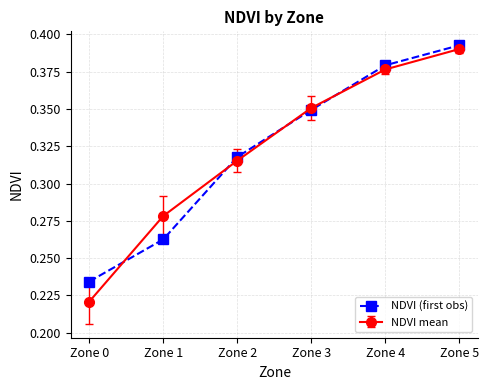

Where is NDVI mean nearest to the value 0?

Zone 0